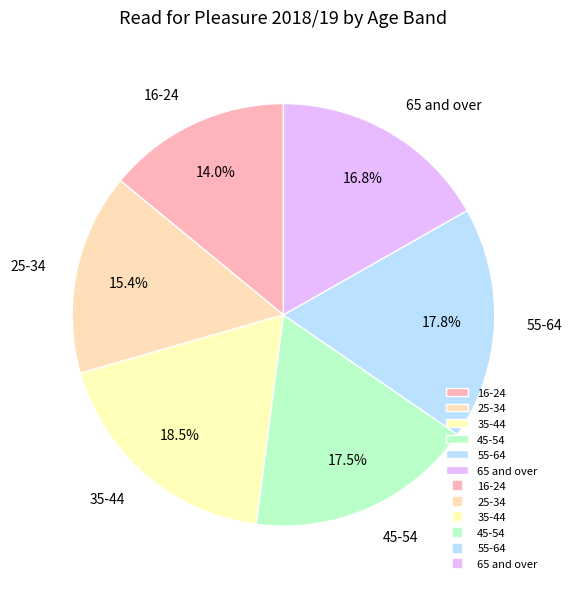

Approximately how many times larger is the value at 45-54 compared to 55-64?

1.0